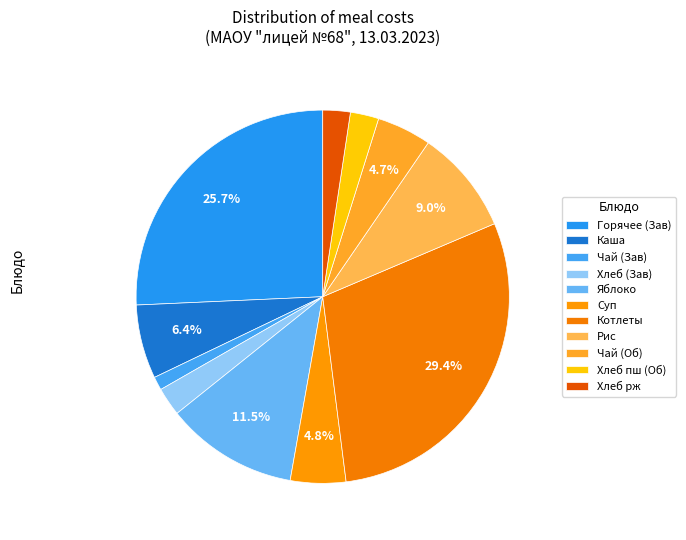

How many segments does this pie chart have?

11